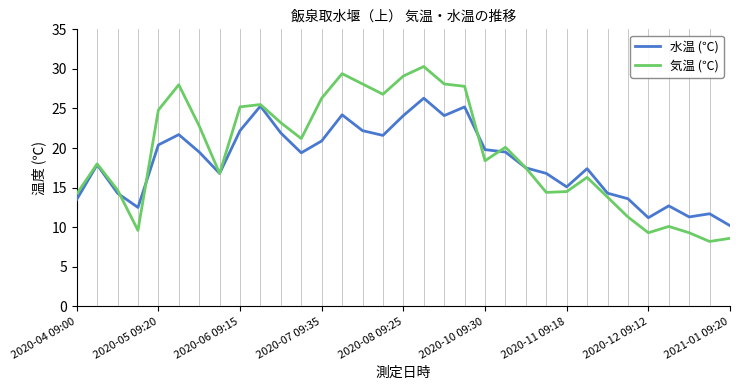

What is the maximum value shown in the chart?

30.3